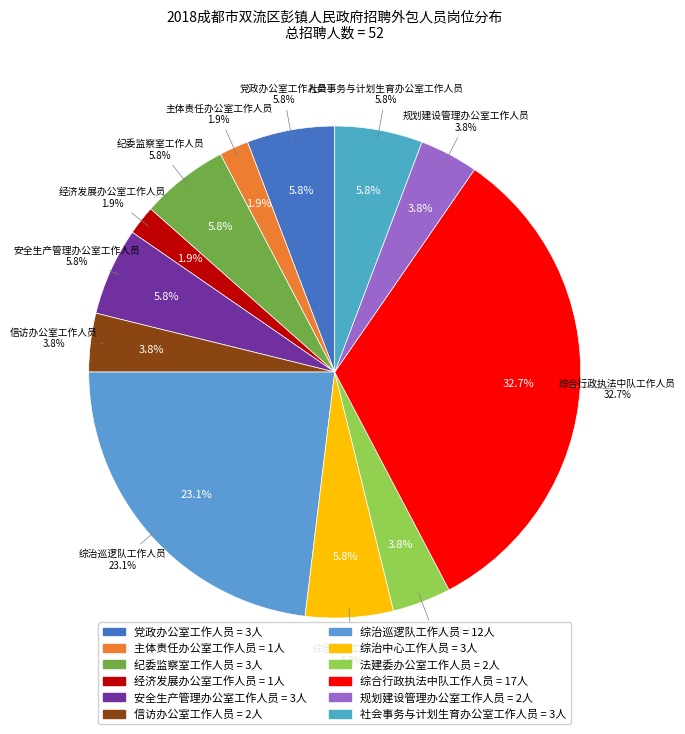

Do 经济发展办公室工作人员 and 安全生产管理办公室工作人员 together represent more than half of the pie?

No